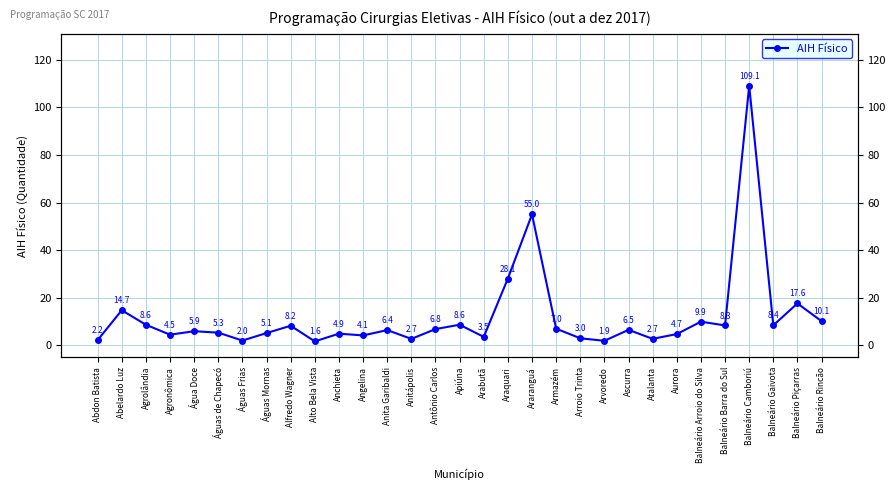

What is the sum of all values?

367.6